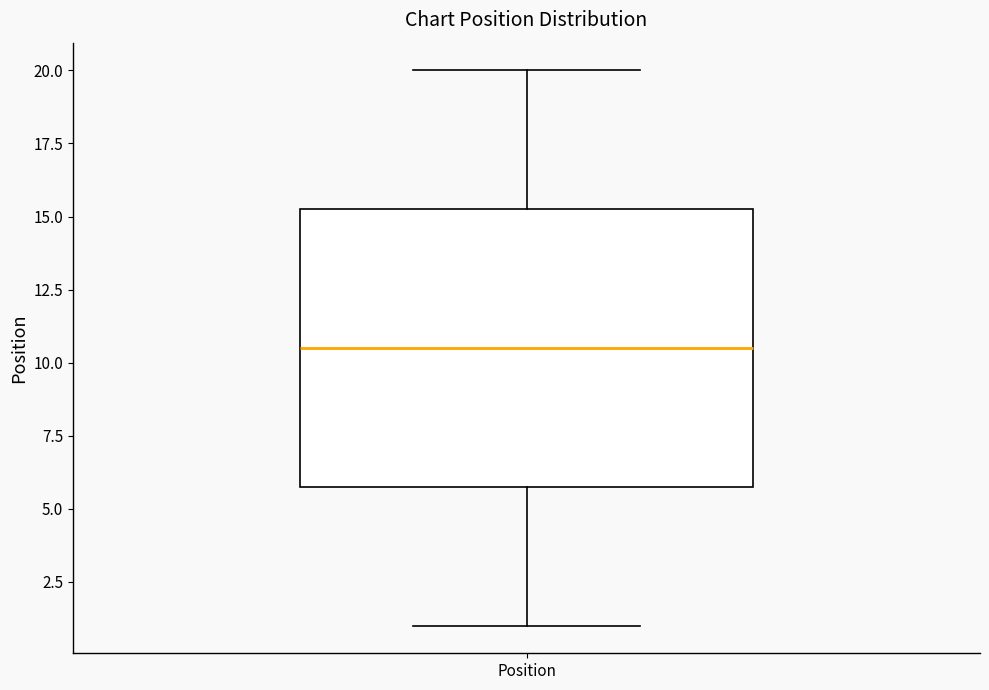

Where is the upper edge of the box for Position on the y-axis? The values are not printed on the chart, so give them approximately, as read against the axis.

15.5